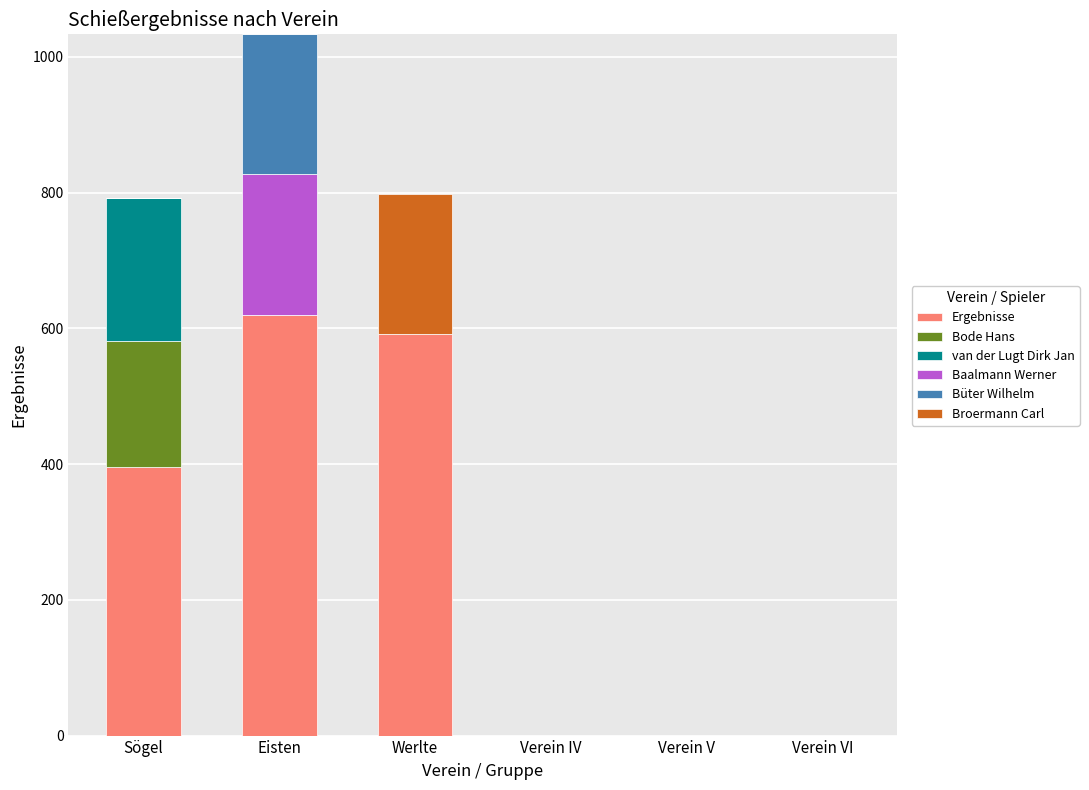

At which category is the sum across all series the highest?

Eisten